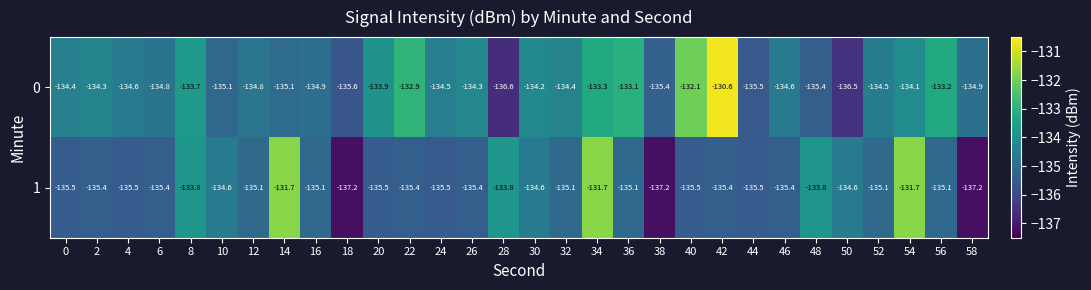

Is it true that 0 equals -191.6 at 50?

False